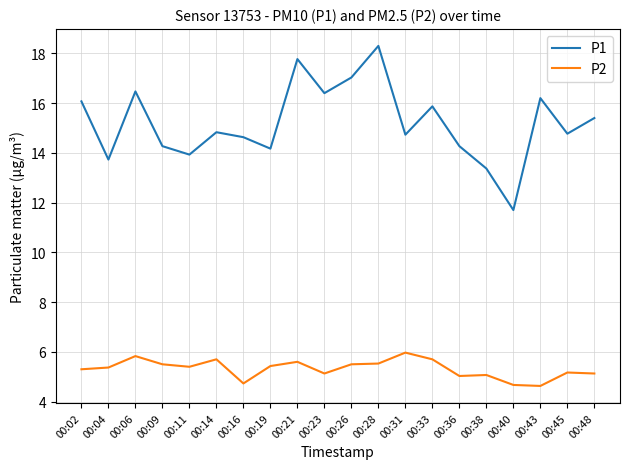

In P2, how many points are higher than both neighbors (excluding endpoints)?

6